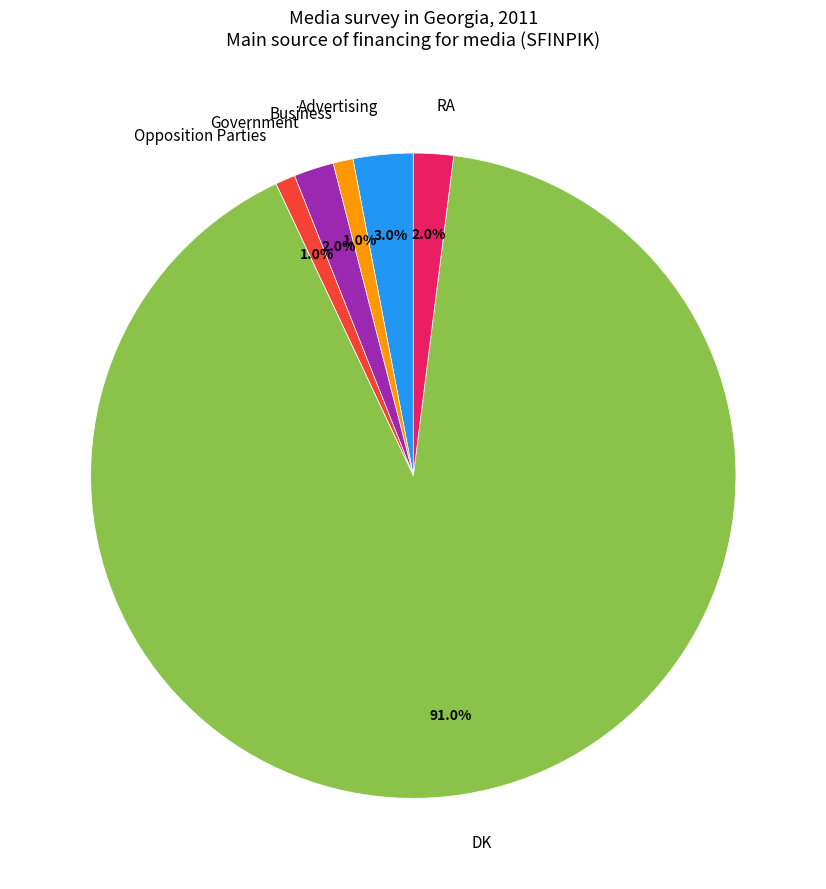

Does DK account for over 50% of the chart?

Yes